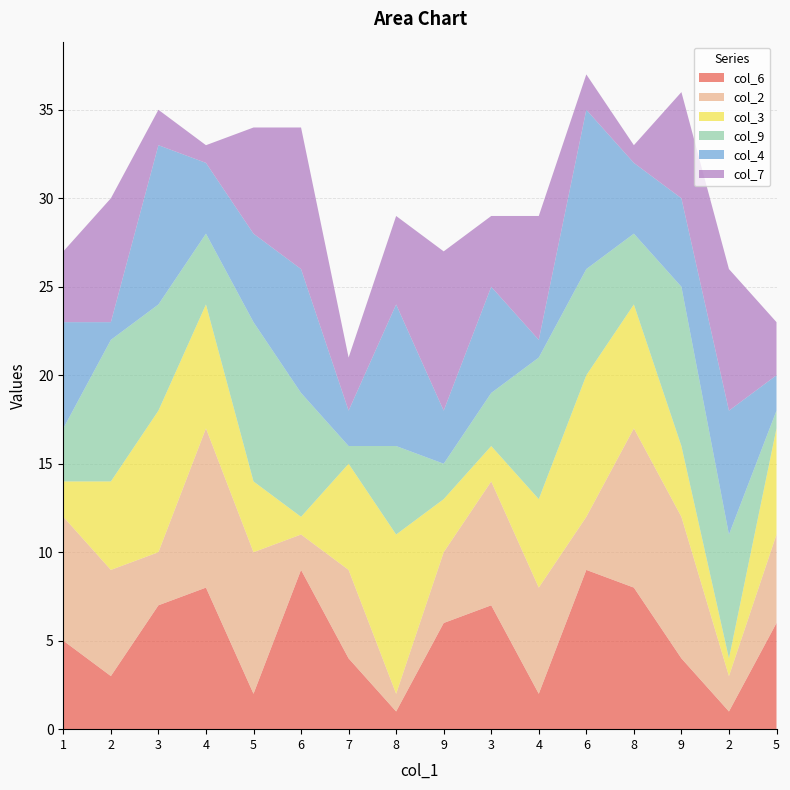

Reading left to right, what are all the values shown in this chart?

col_6: 5	3	7	8	2	9	4	1	6	7	2	9	8	4	1	6
col_2: 7	6	3	9	8	2	5	1	4	7	6	3	9	8	2	5
col_3: 2	5	8	7	4	1	6	9	3	2	5	8	7	4	1	6
col_9: 3	8	6	4	9	7	1	5	2	3	8	6	4	9	7	1
col_4: 6	1	9	4	5	7	2	8	3	6	1	9	4	5	7	2
col_7: 4	7	2	1	6	8	3	5	9	4	7	2	1	6	8	3